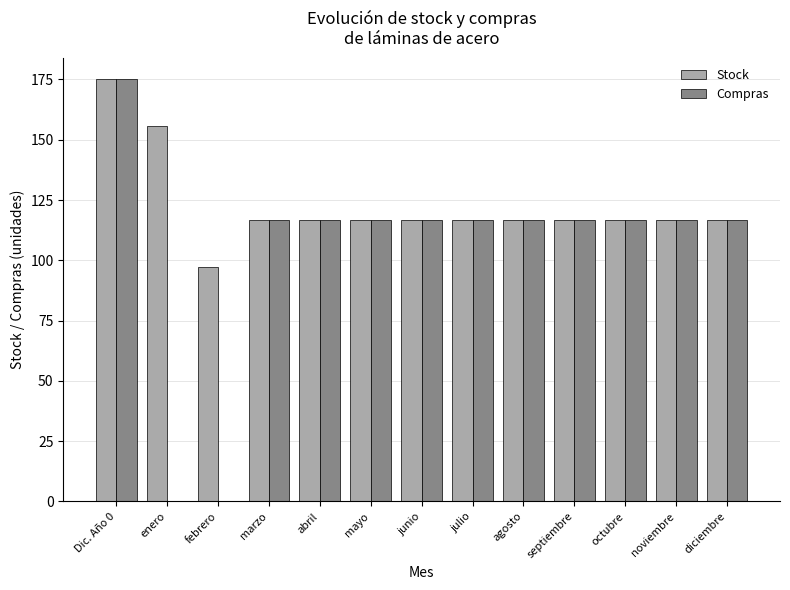

How many groups of bars are there?

13